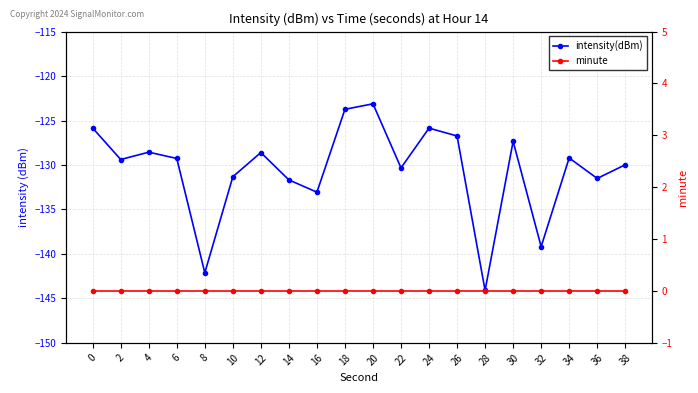

What is the total value across all series at 6?

-129.3